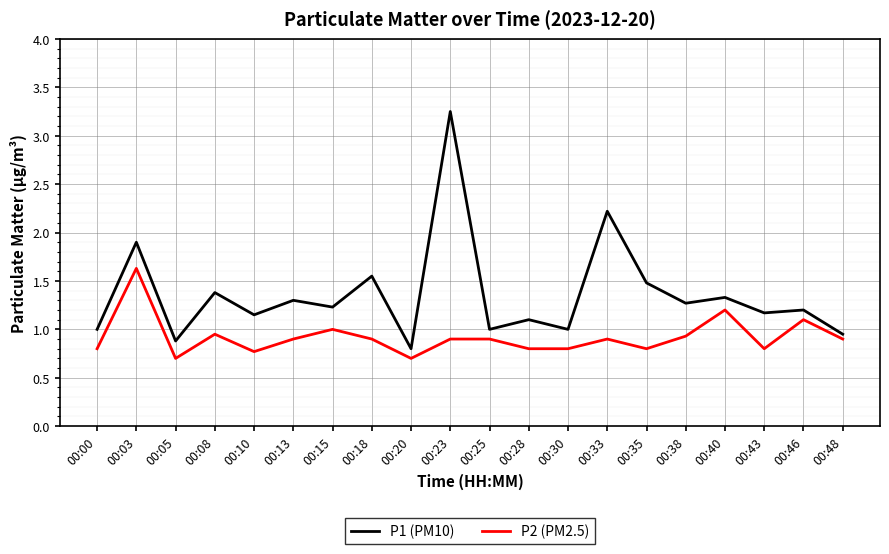

Is the value of P2 (PM2.5) at 00:00 greater than the value of P1 (PM10) at 00:40?

No